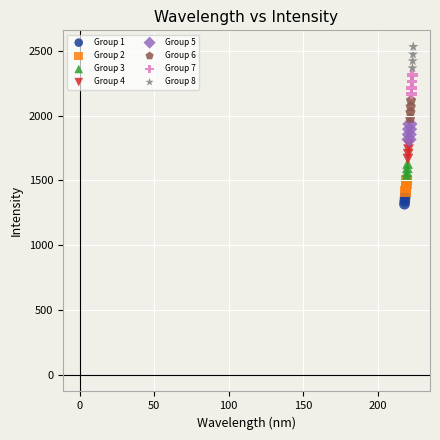

What are all the series names shown in the legend?

Group 1, Group 2, Group 3, Group 4, Group 5, Group 6, Group 7, Group 8